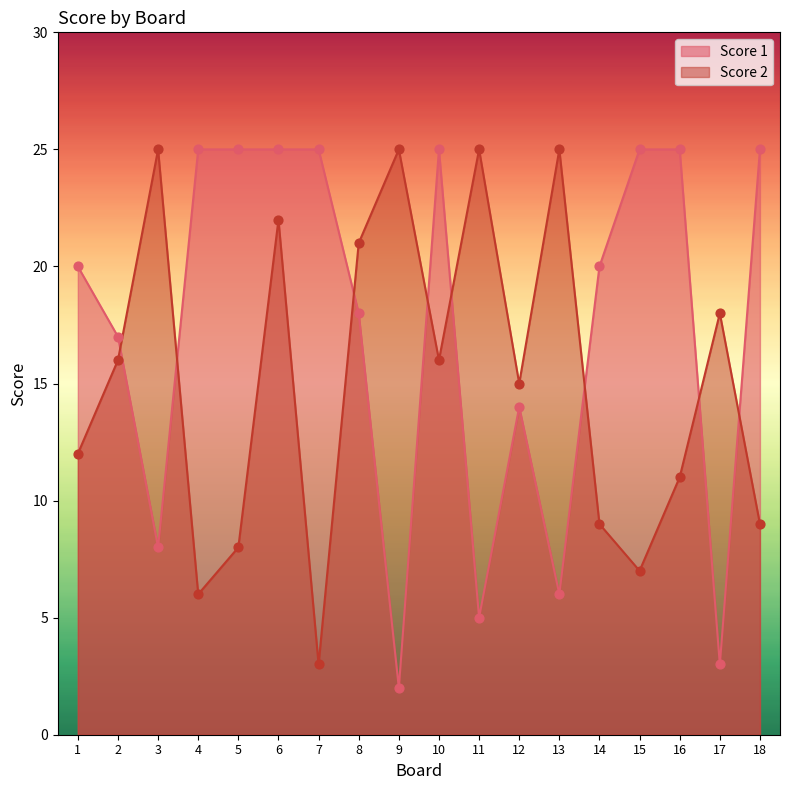

At which category is the sum across all series the highest?

6